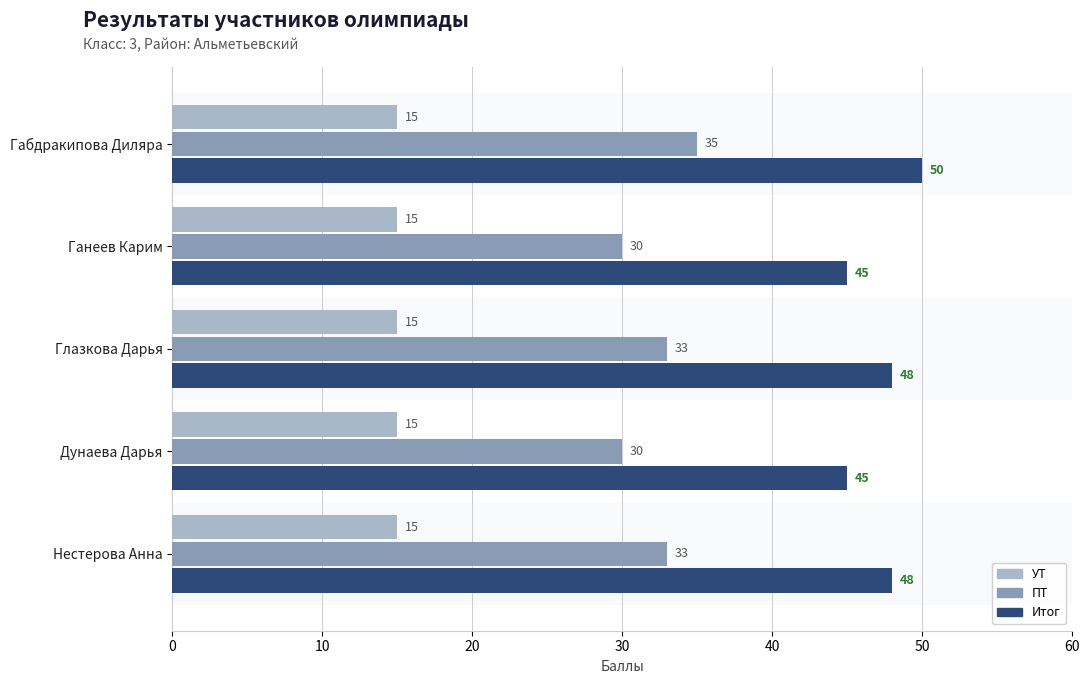

What value does the Итог series have at Габдракипова Диляра?

50